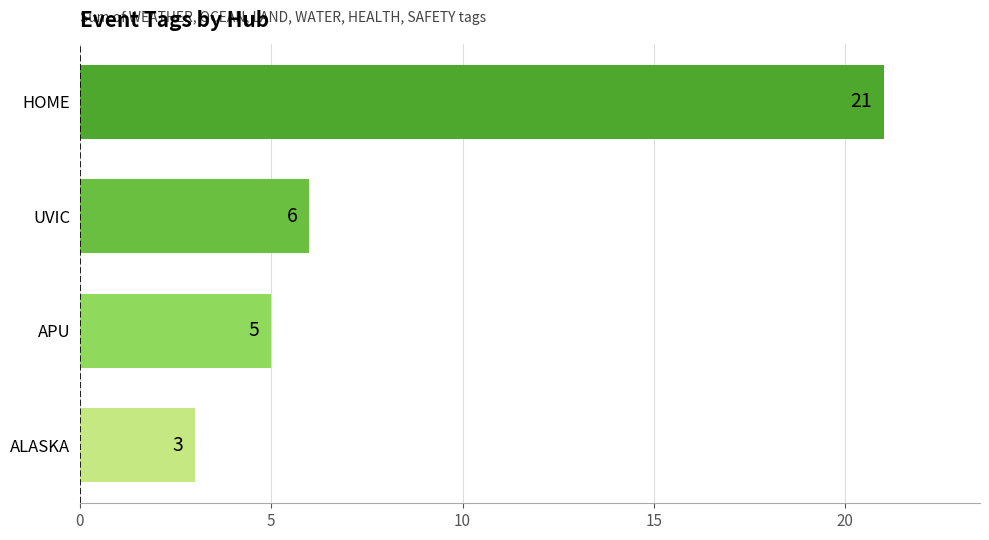

What is the change in value from ALASKA to APU?

+2